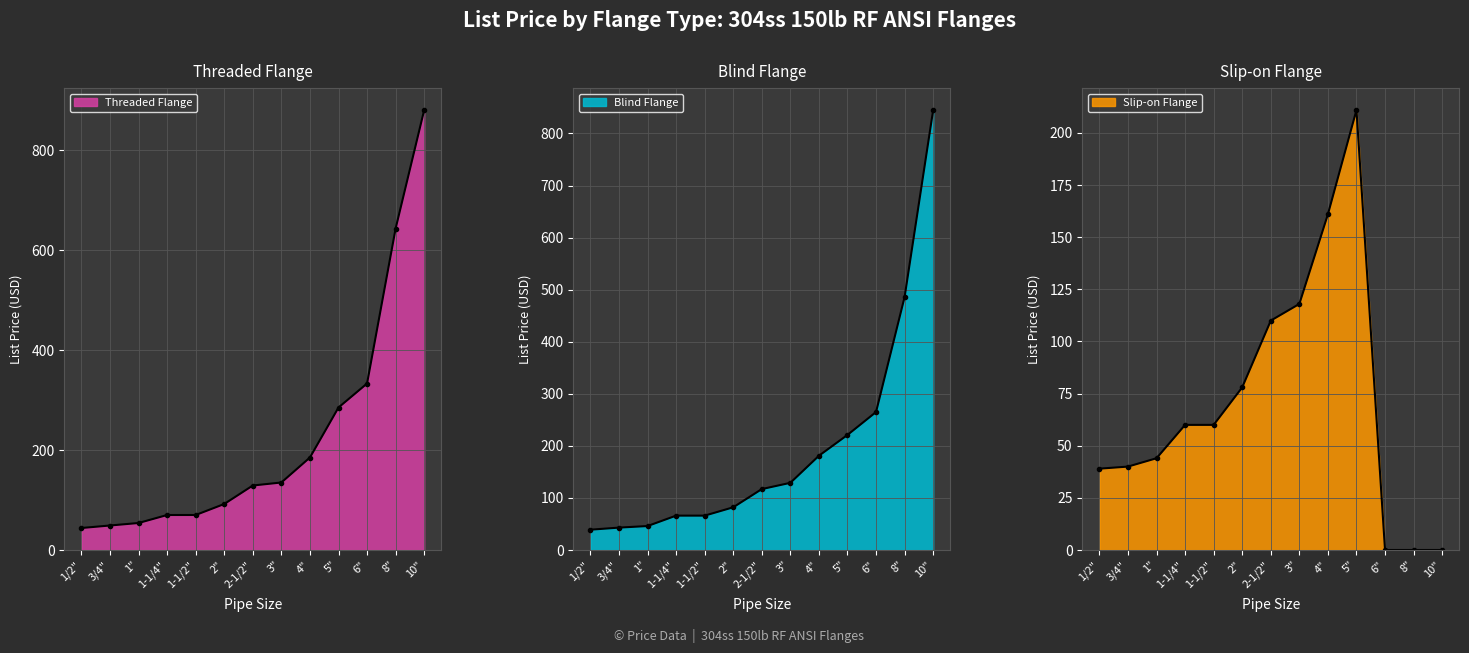

Does the chart have visible grid lines?

Yes